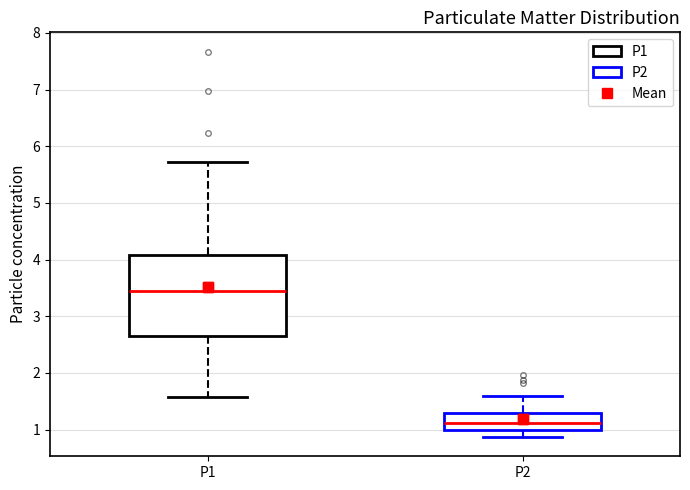

Reading left to right, transcribe this box plot: for each box, give where its median line is, the range the box spans, and where its two whiskers end, as read against the y-axis. The values are not printed on the chart, so give them approximately, as read against the axis.

P1: median 3.5, box 2.7 to 4.1, whiskers 1.6 to 5.7
P2: median 1.1, box 1.0 to 1.3, whiskers 0.9 to 1.6